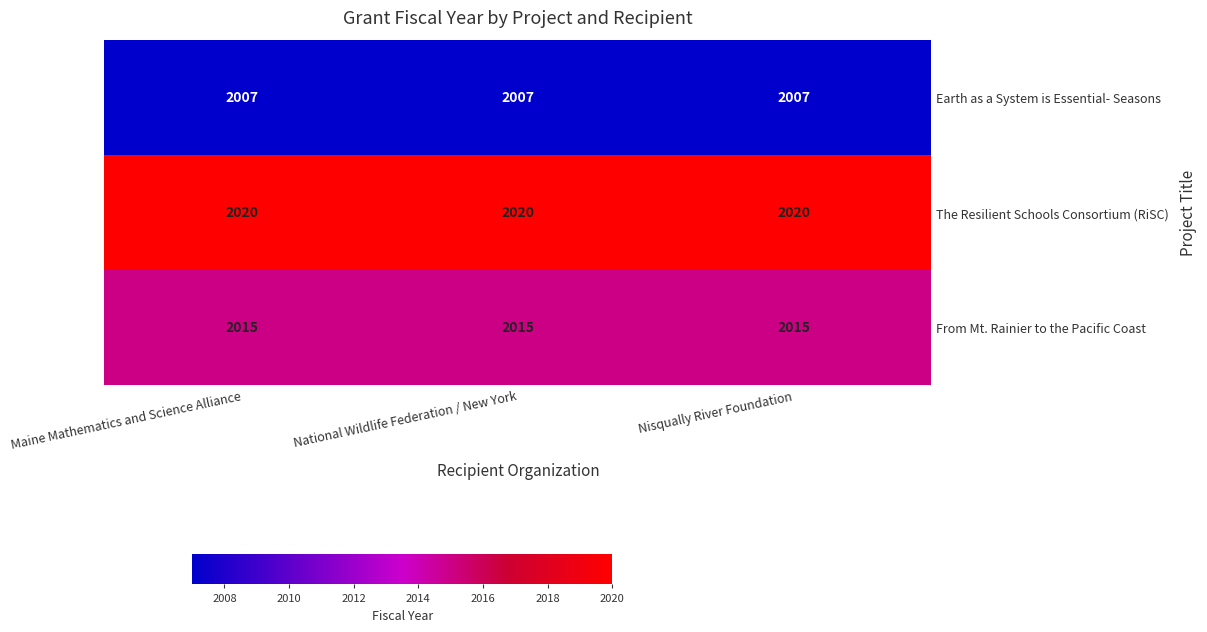

What is the maximum value shown in the chart?

2020